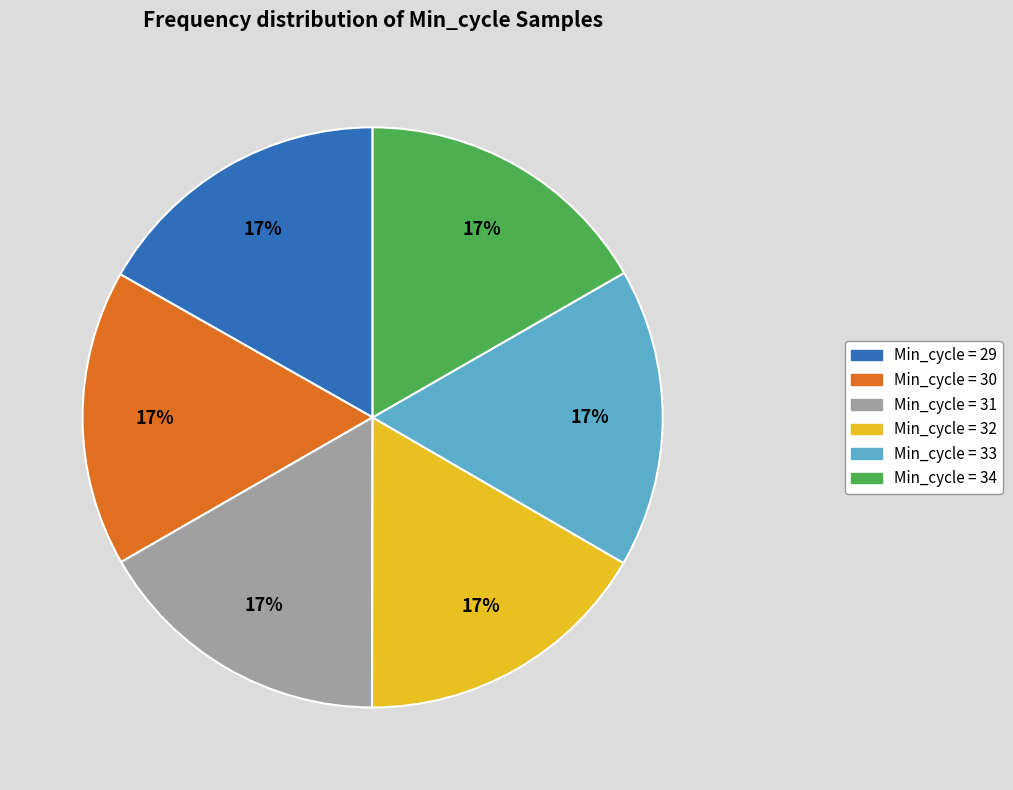

How many slices are in this pie chart?

6